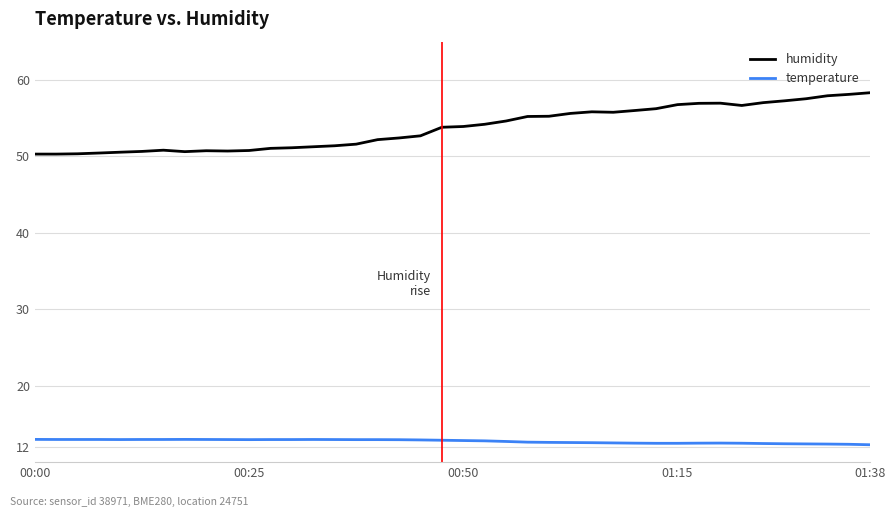

What is the difference between the second highest and minimum values in the temperature series?

0.7